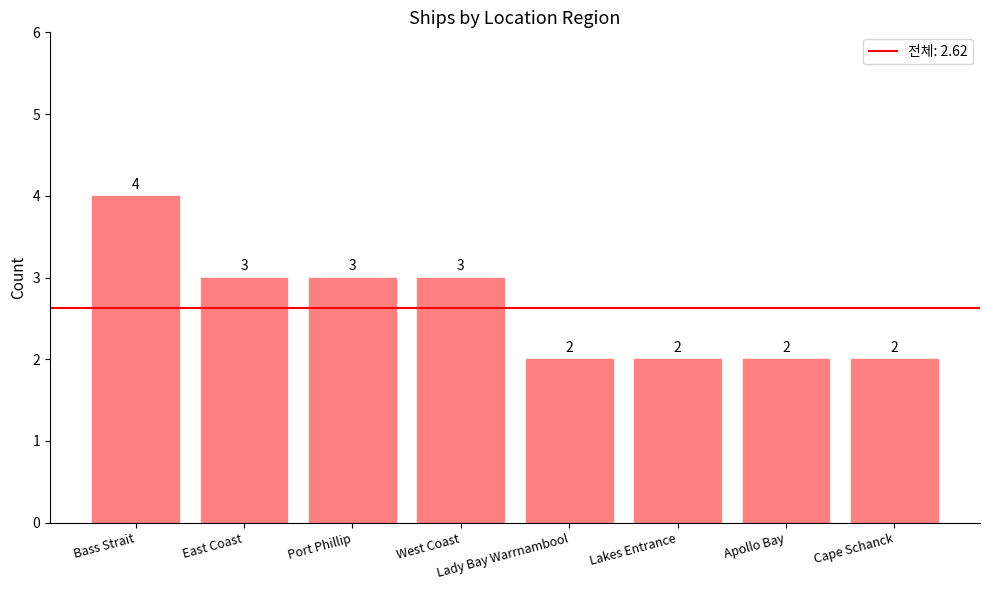

Approximately how many times larger is the value at East Coast compared to Cape Schanck?

1.5